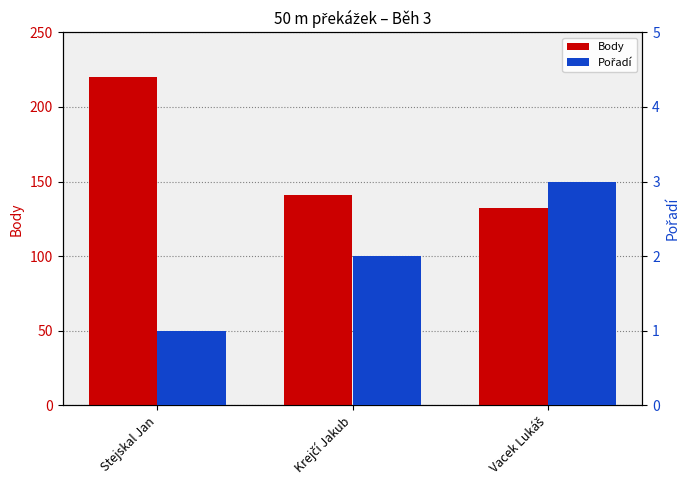

What is the difference between the maximum and minimum values in the Pořadí series?

2